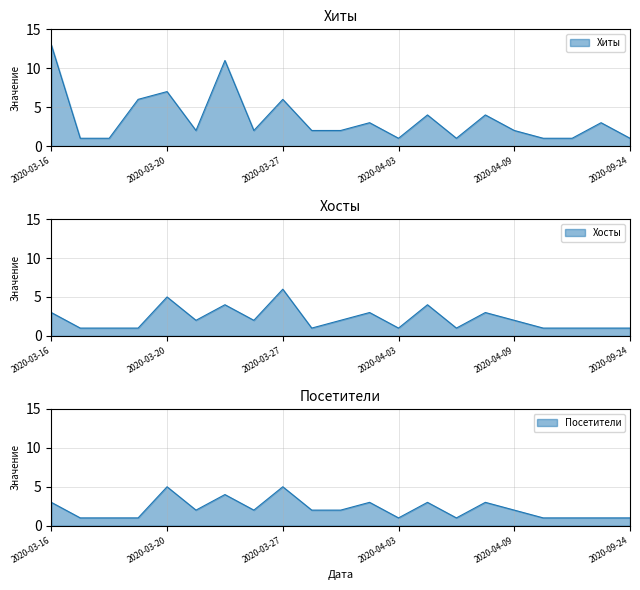

At which category does the chart reach its peak across all series?

2020-03-16